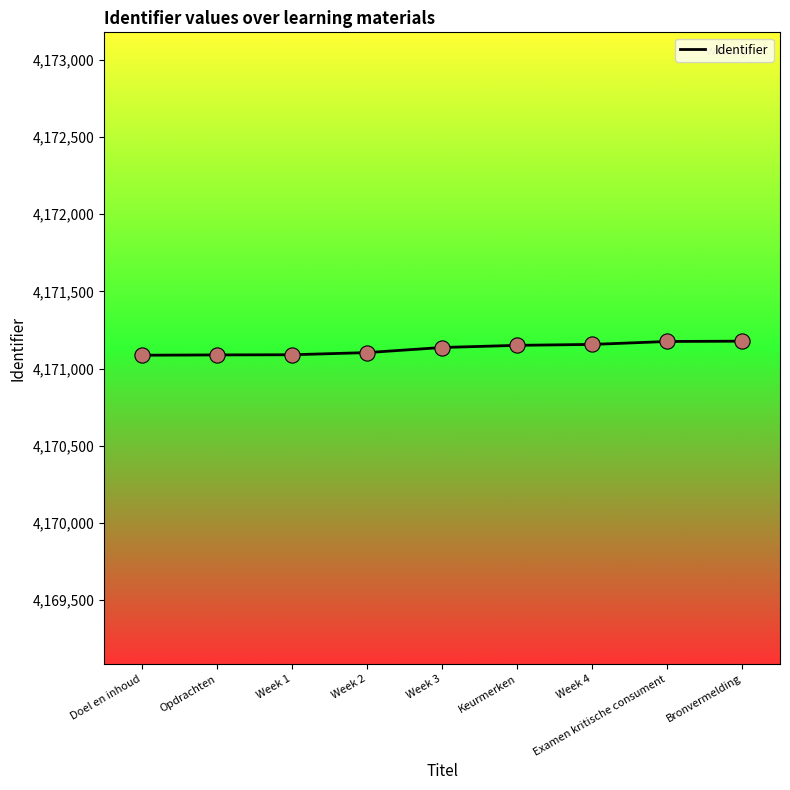

Approximately how many times larger is the value at Week 3 compared to Doel en inhoud?

1.0